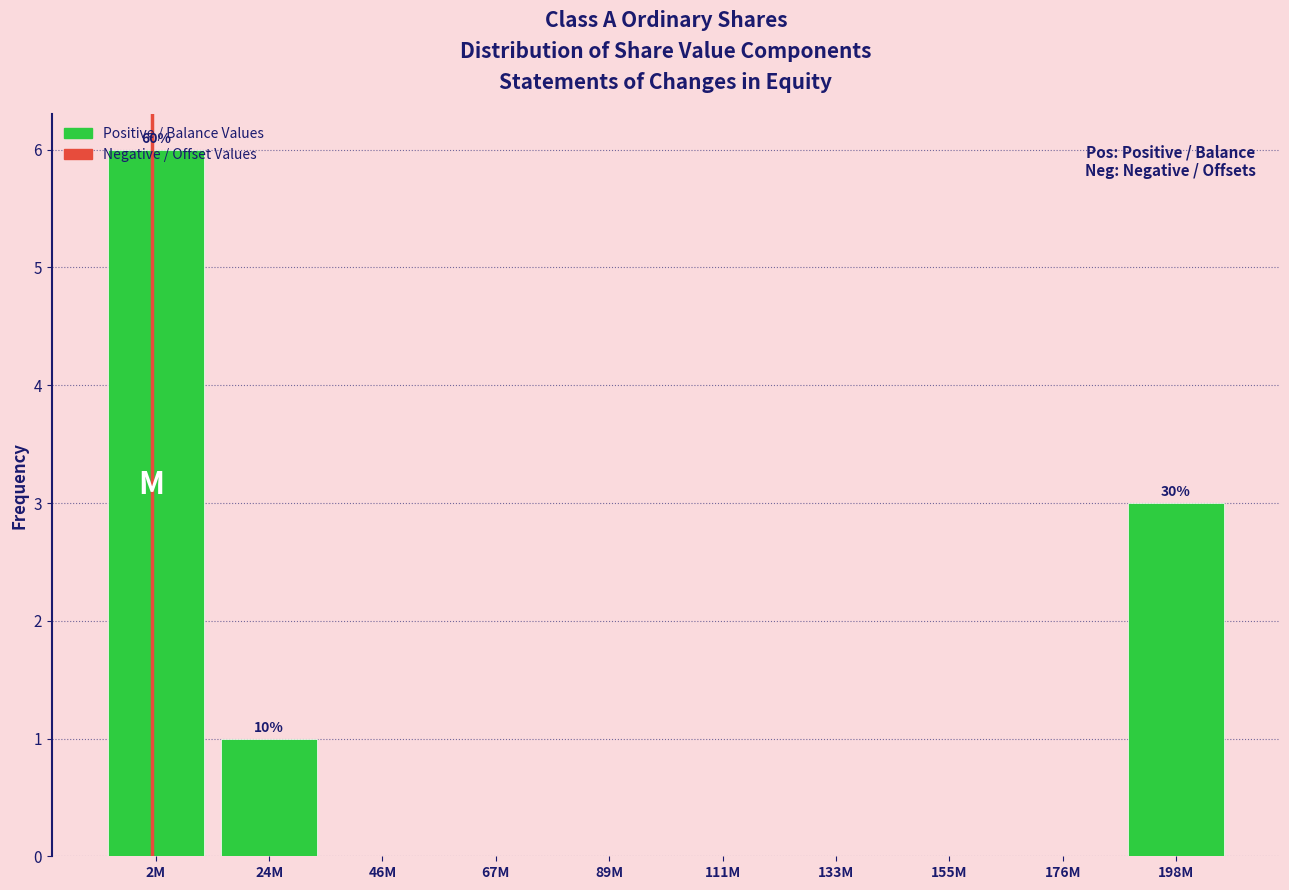

What is the maximum value shown in the chart?

6